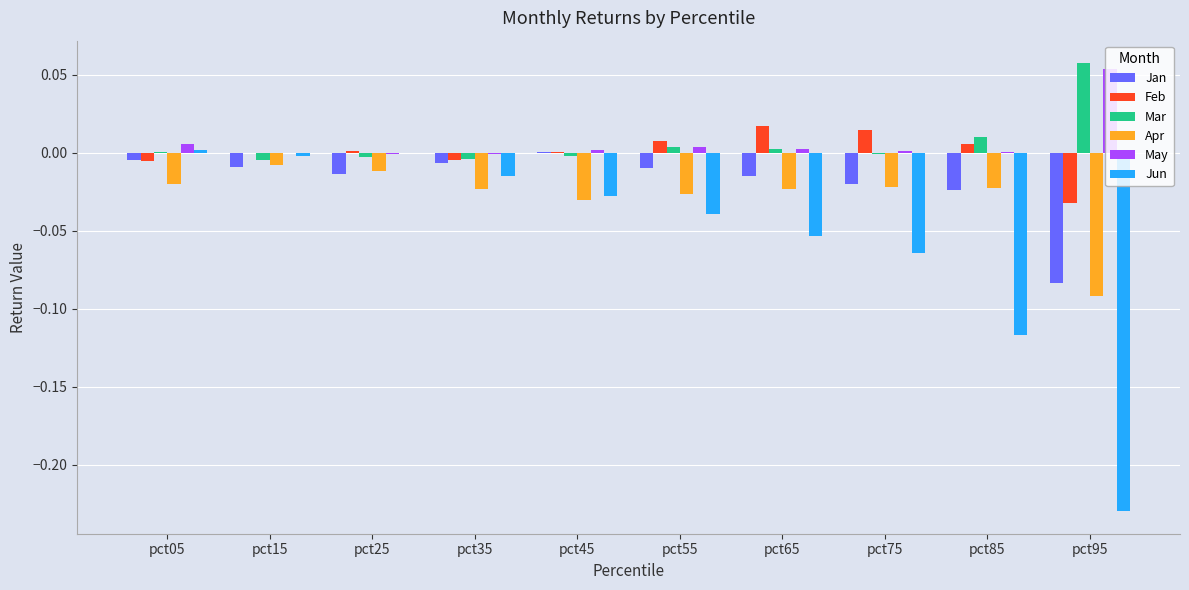

What are all the series names shown in the legend?

Jan, Feb, Mar, Apr, May, Jun